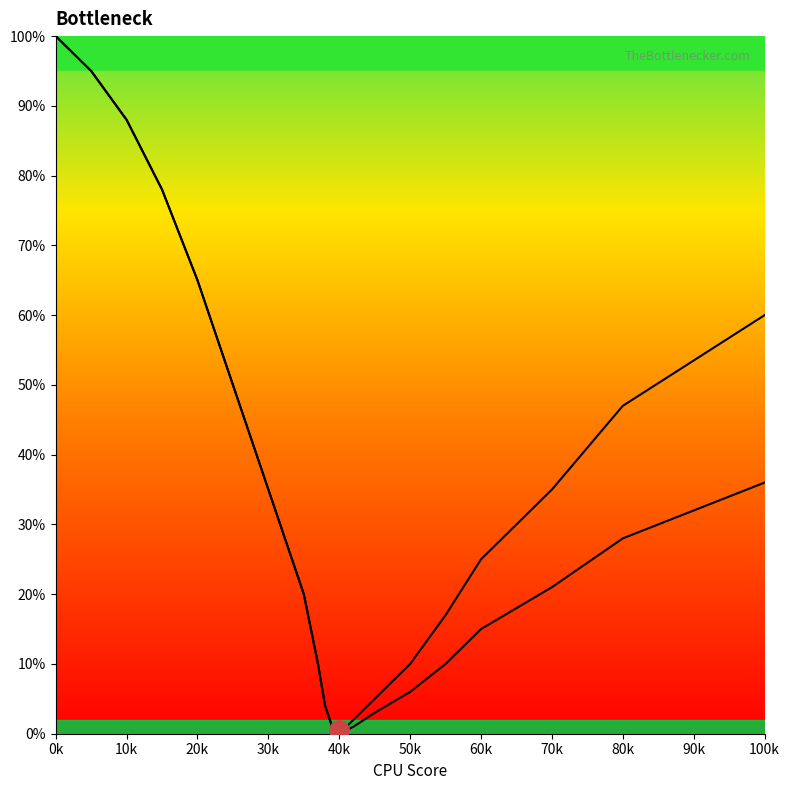

How many values in the Left Curve series exceed 21?

9